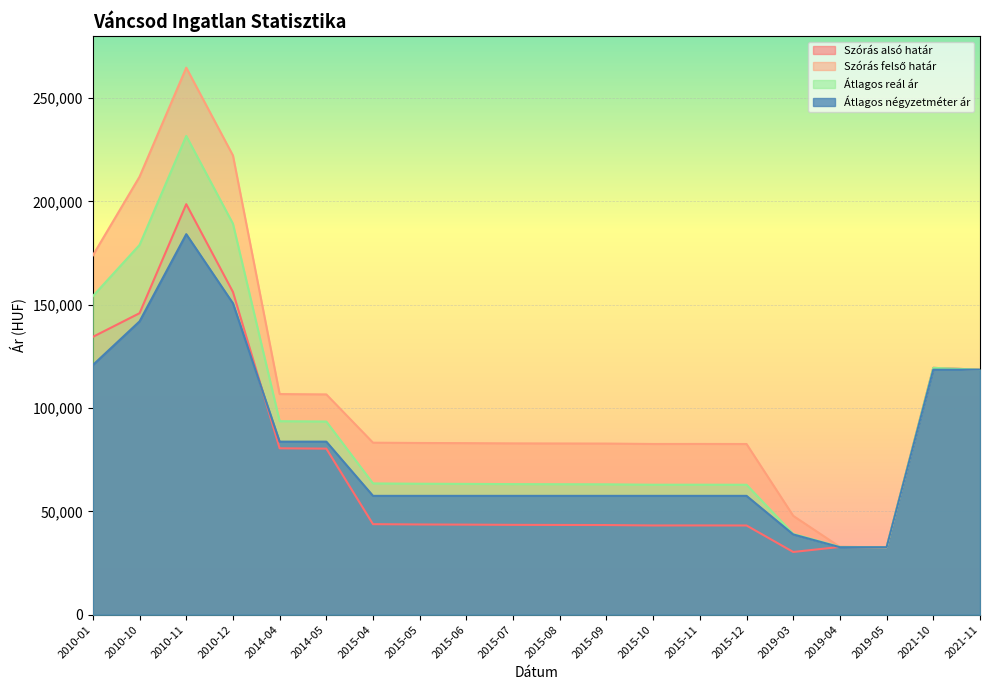

The Szórás alsó határ series shows 26086 at 2015-10. True or false?

False